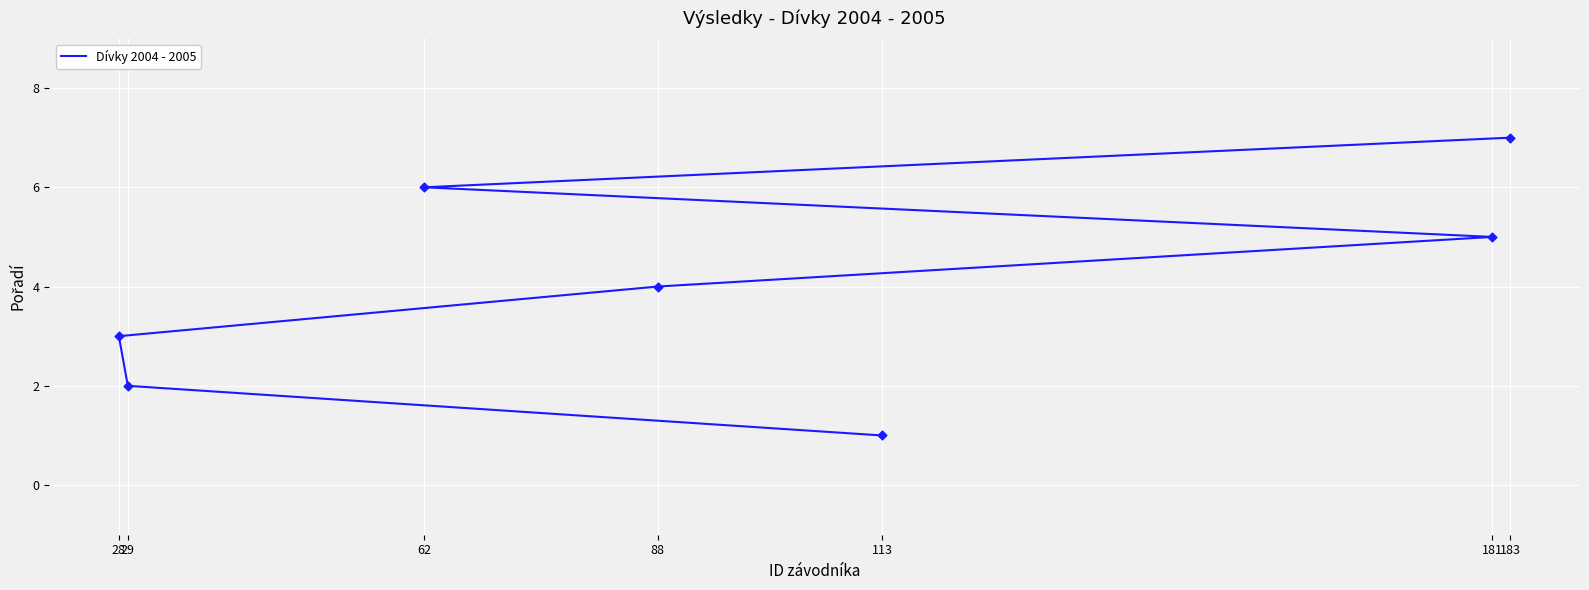

What is the change in value from 88 to 62?

+2